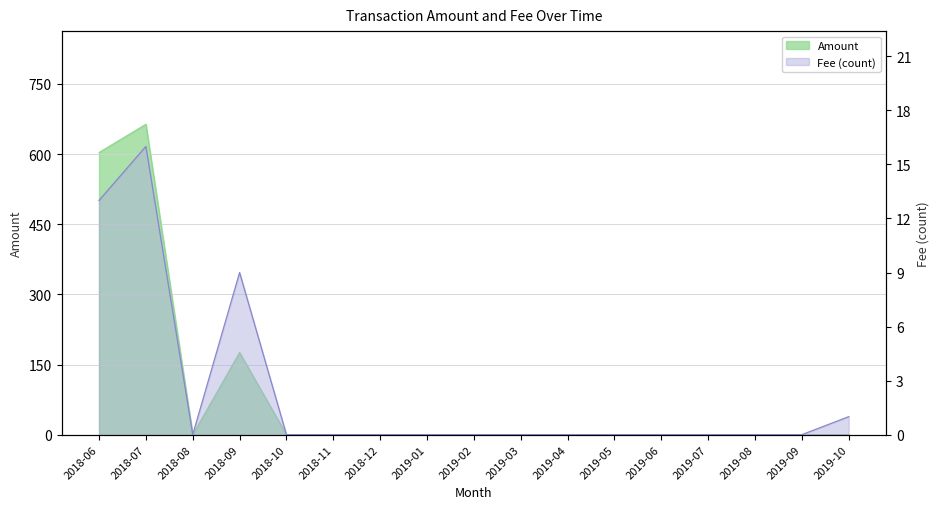

What is the sum of all Fee values?

39.0